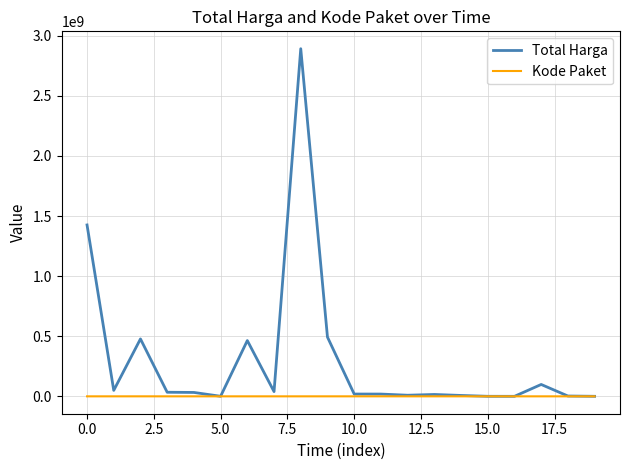

What is the sum of all Total Harga values?

6081172485